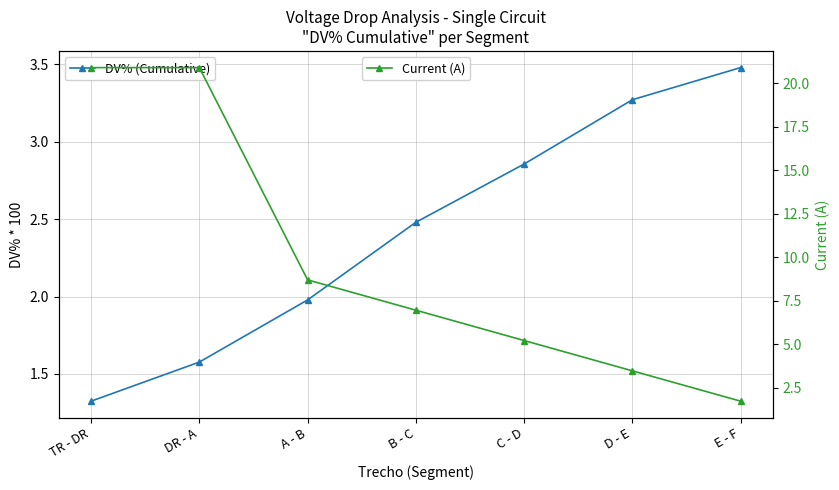

Rank the series by their maximum value, from highest to lowest.

Current (A), DV% (Cumulative)